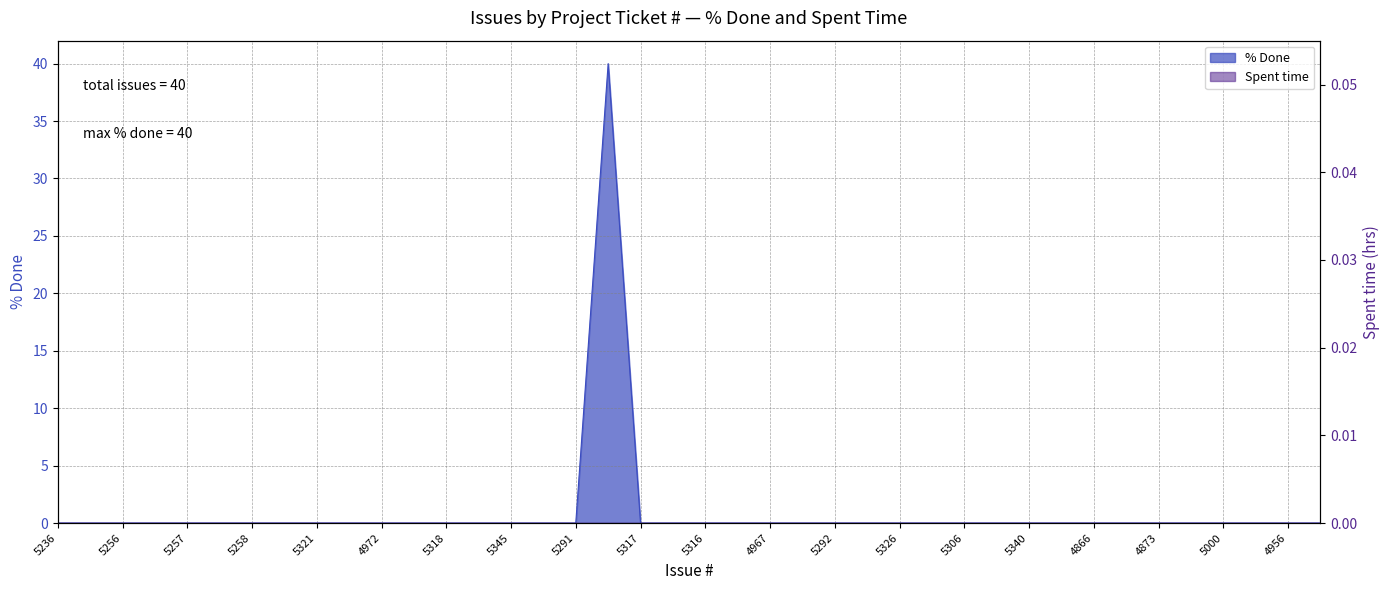

True or false: the data shows 0 at 5256.

True